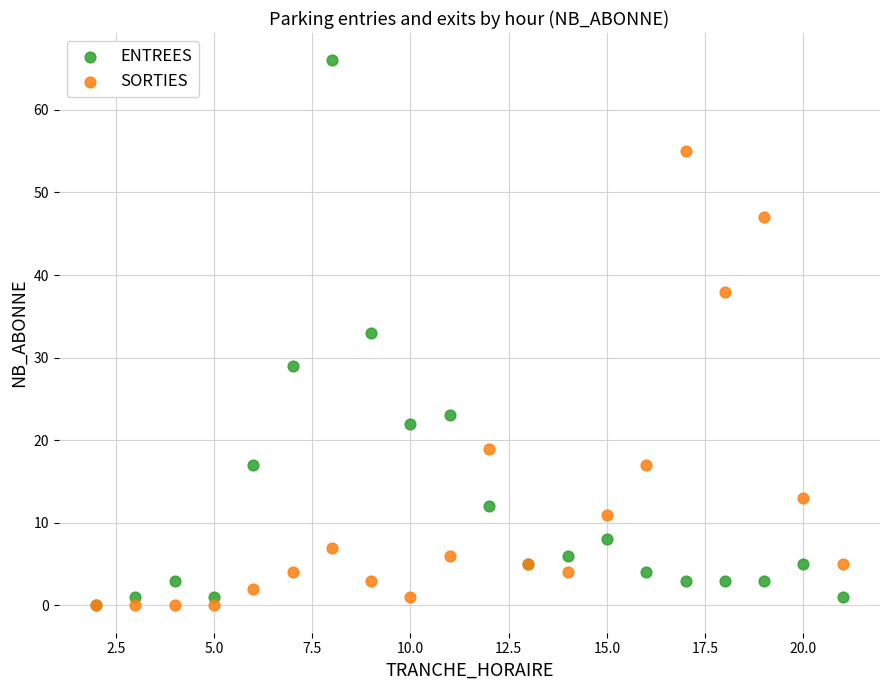

In the SORTIES series, what Y value is closest to 27?

19